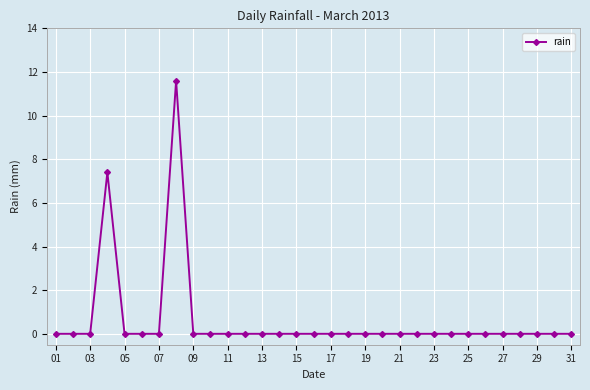

True or false: the data has more than 1 interior local peaks.

True